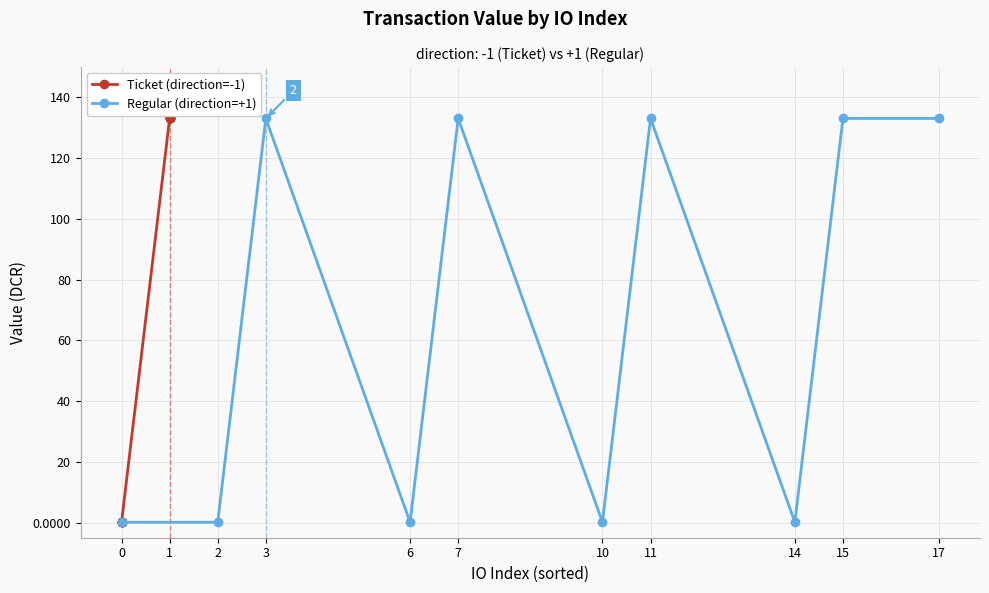

What is the maximum value for Regular (direction=+1)?

133.1